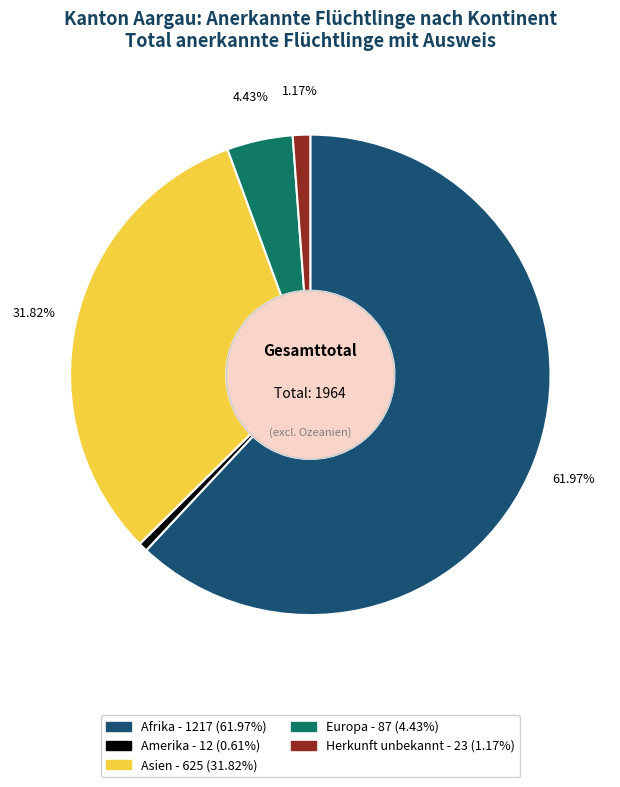

Is there a majority slice in this chart?

Yes